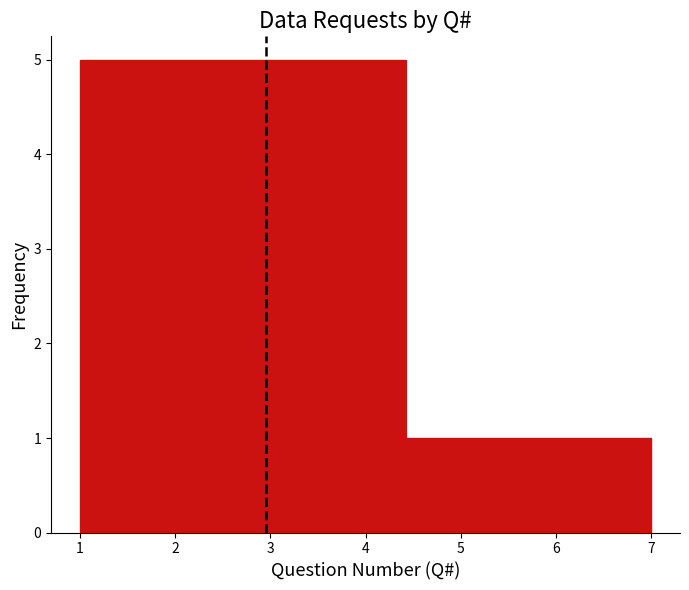

Reading left to right, list every bar in this chart as the range it spans on the x-axis followed by its height. Neither the bar edges nor the heights are printed on the chart, so give them approximately, as read against the axes.

1.0 to 1.9: 5
1.9 to 2.7: 5
2.7 to 3.6: 5
3.6 to 4.4: 5
4.4 to 5.3: 1
5.3 to 6.1: 1
6.1 to 7.0: 1